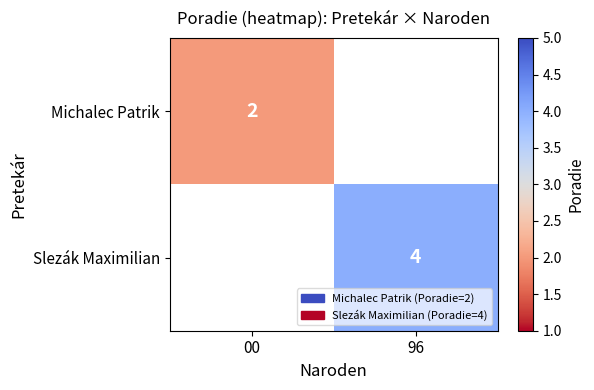

The value of Slezák Maximilian at 96 is 2. True or false?

False